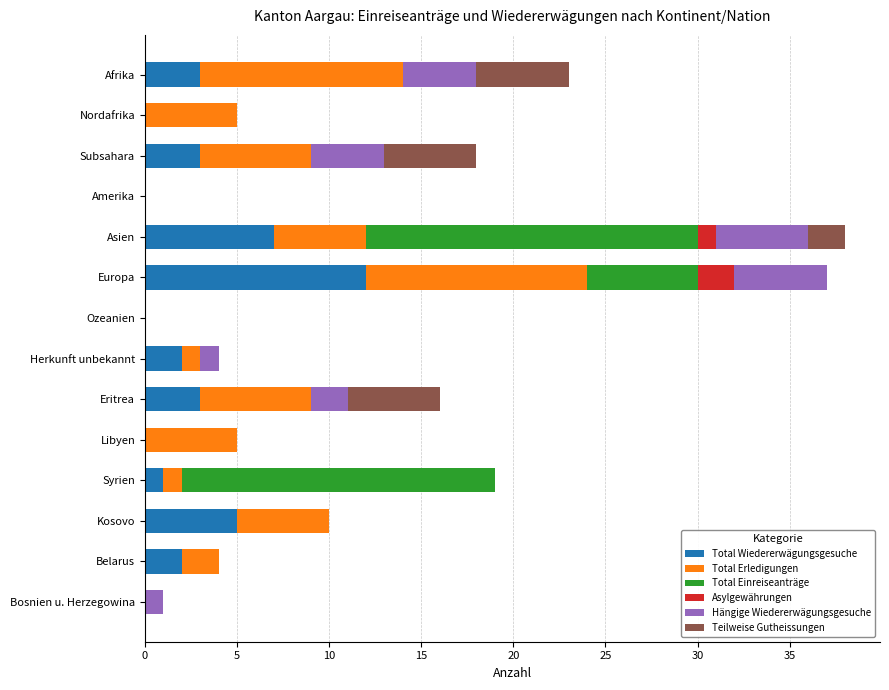

At which label does Total Wiedererwägungsgesuche reach its peak?

Europa